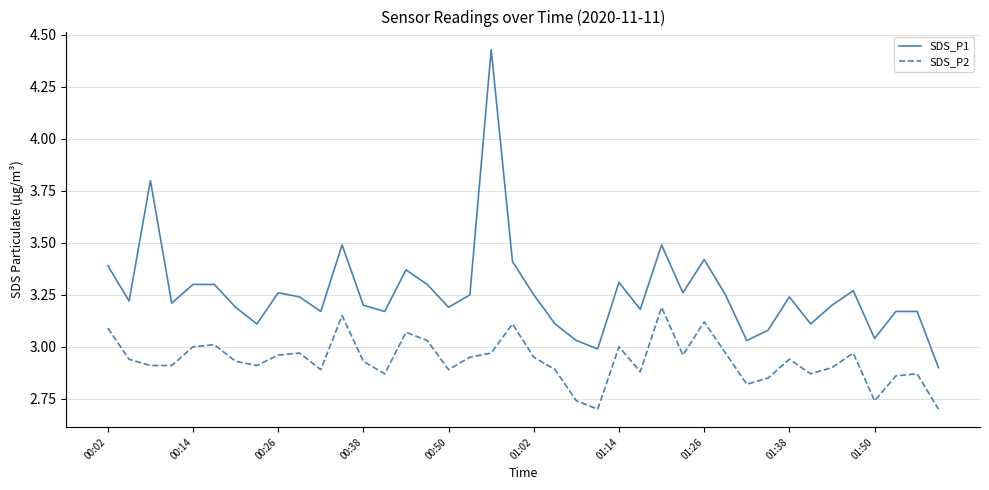

What are all the series names shown in the legend?

SDS_P1, SDS_P2